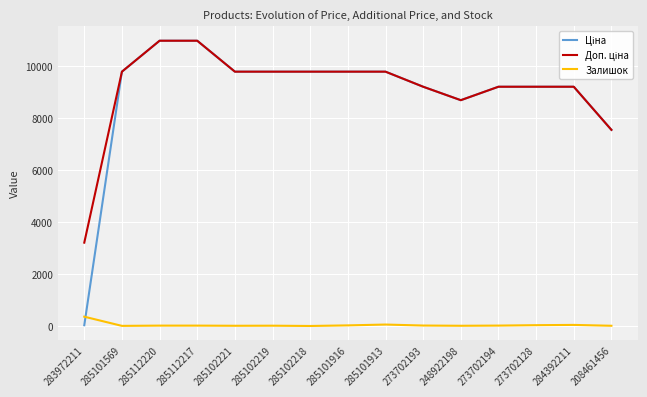

How many lines are shown in the chart?

3